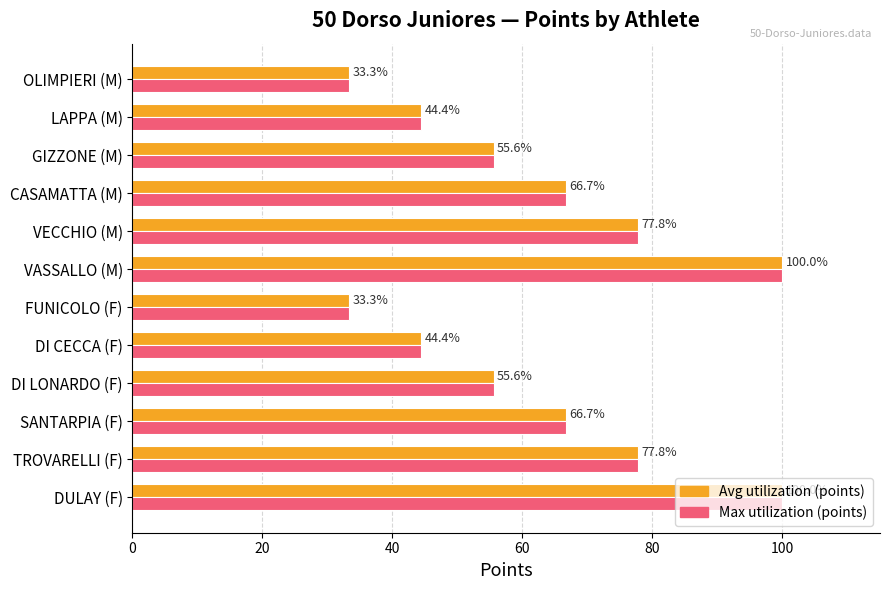

What is the minimum value shown in the chart?

33.3